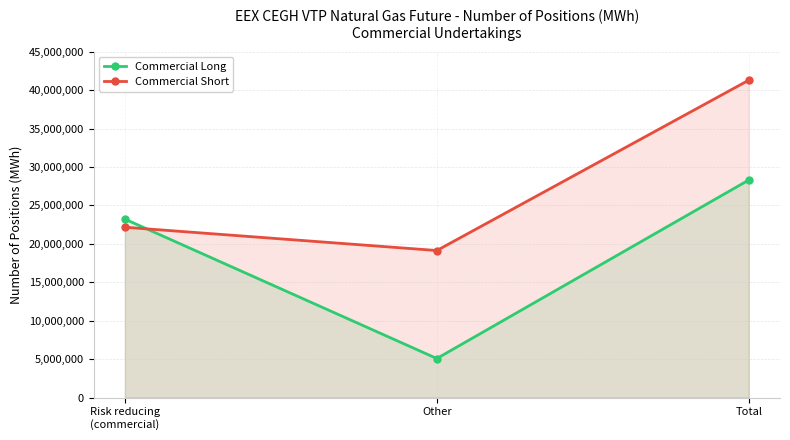

Reading left to right, transcribe all the data shown in this chart.

Commercial Long: 23221004	5083579	28304583
Commercial Short: 22160615	19130919	41291534